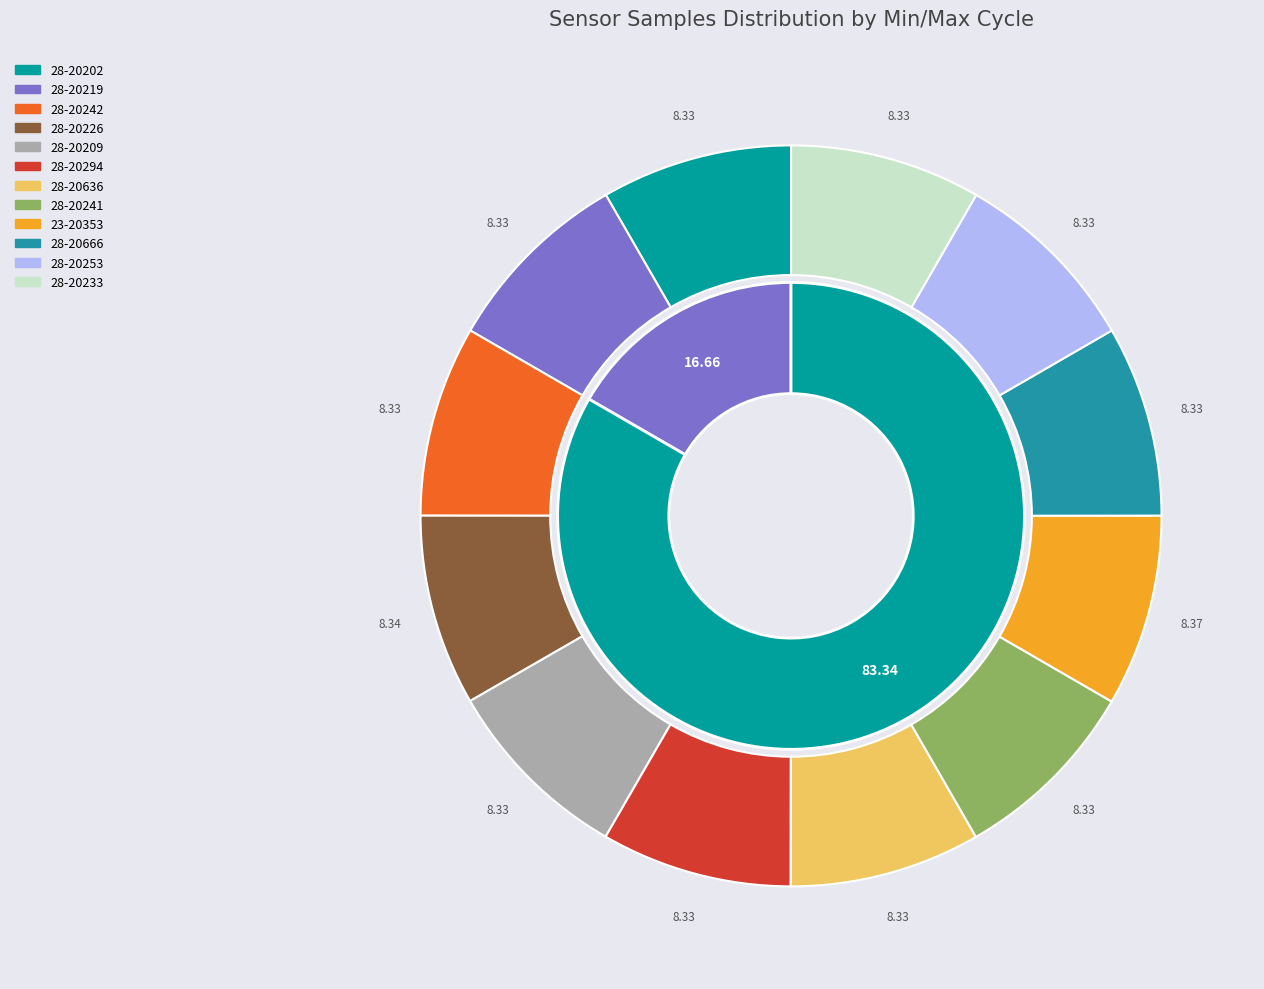

To the nearest percent, what is the average slice percentage?

8%